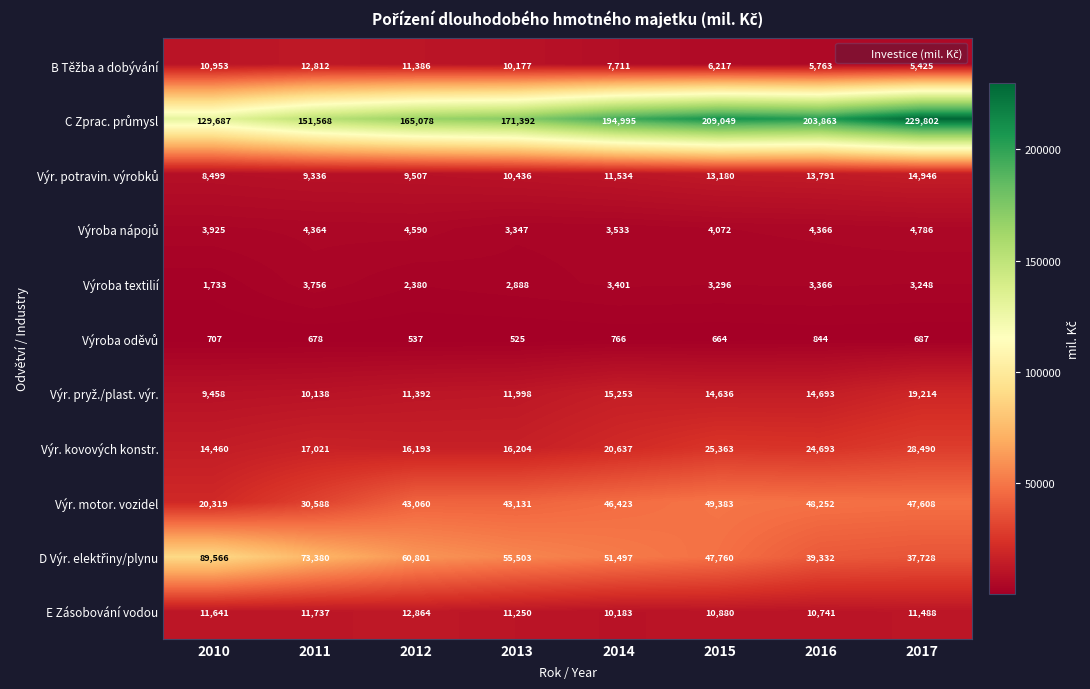

What is the highest value of the Výr. motor. vozidel series?

49383